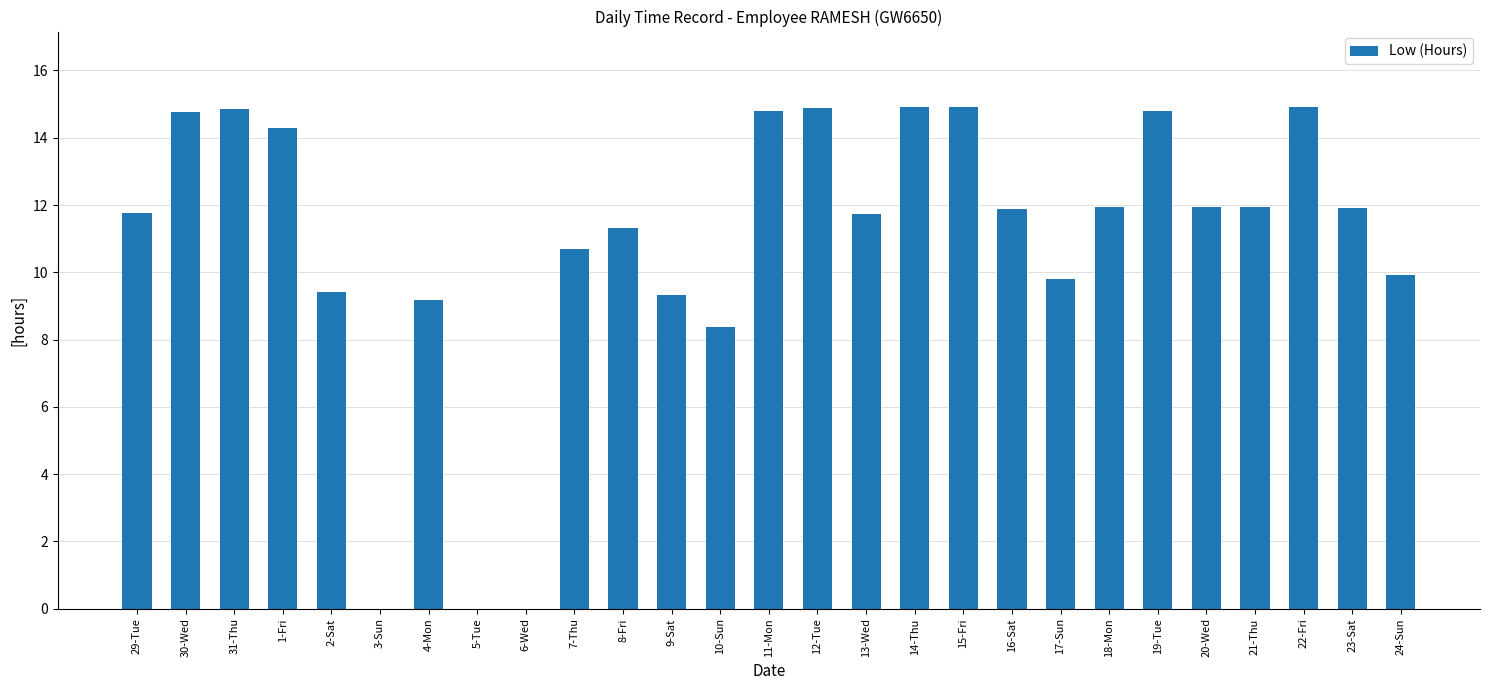

What is the sum of the values at 21-Thu and 16-Sat?

23.8